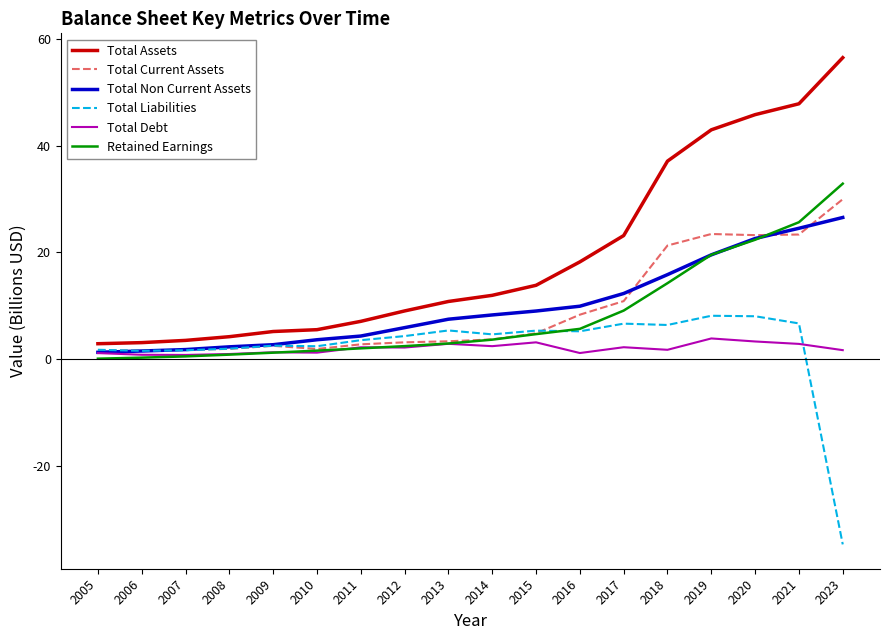

Which series has the largest range (max minus min)?

Total Assets